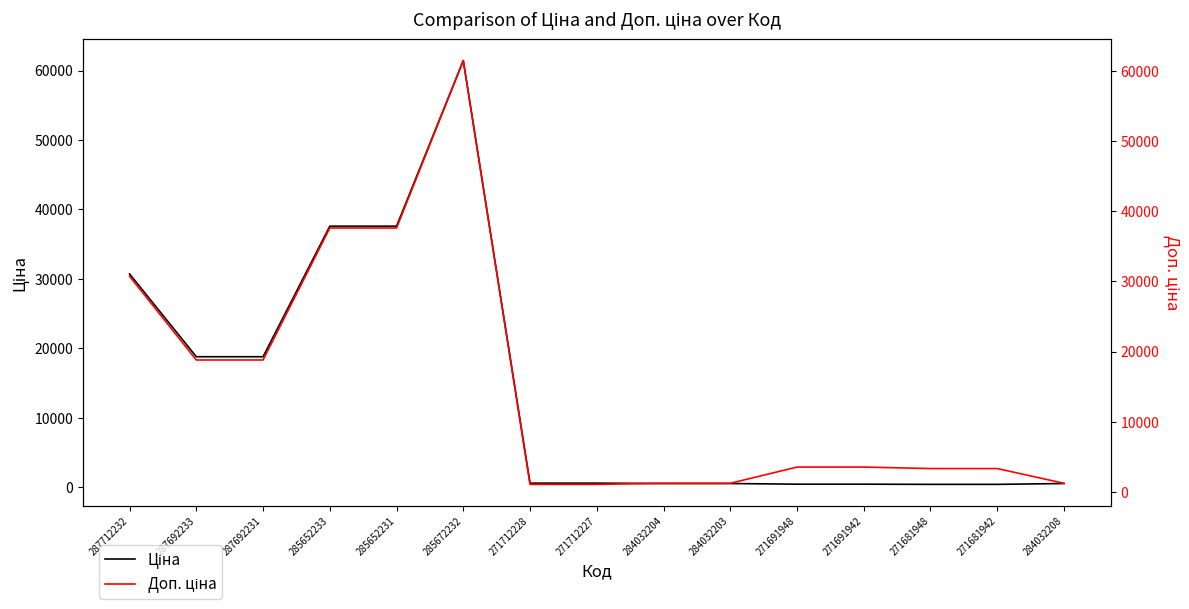

At which label does Доп. ціна reach its peak?

285672232